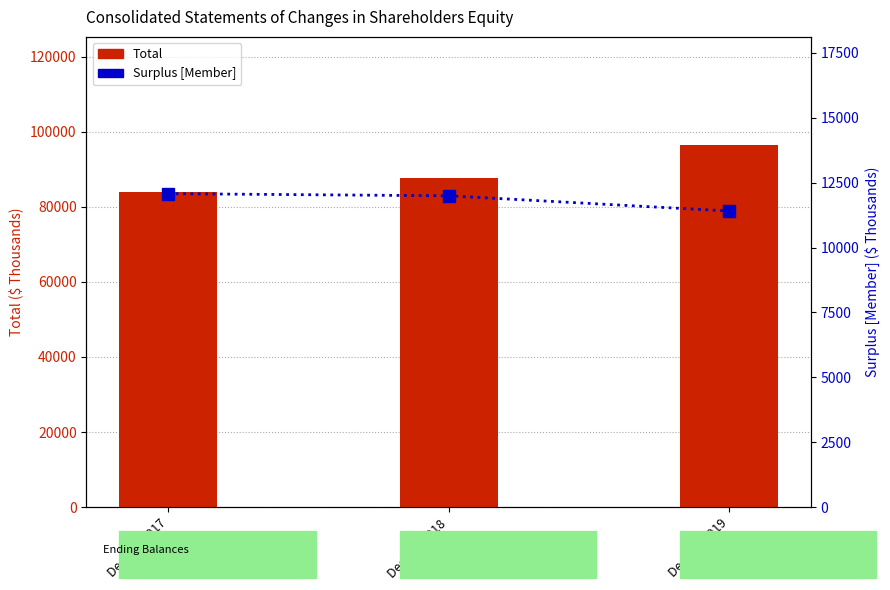

Between Dec. 31, 2017 and Dec. 31, 2019, which series saw the biggest shift?

Total